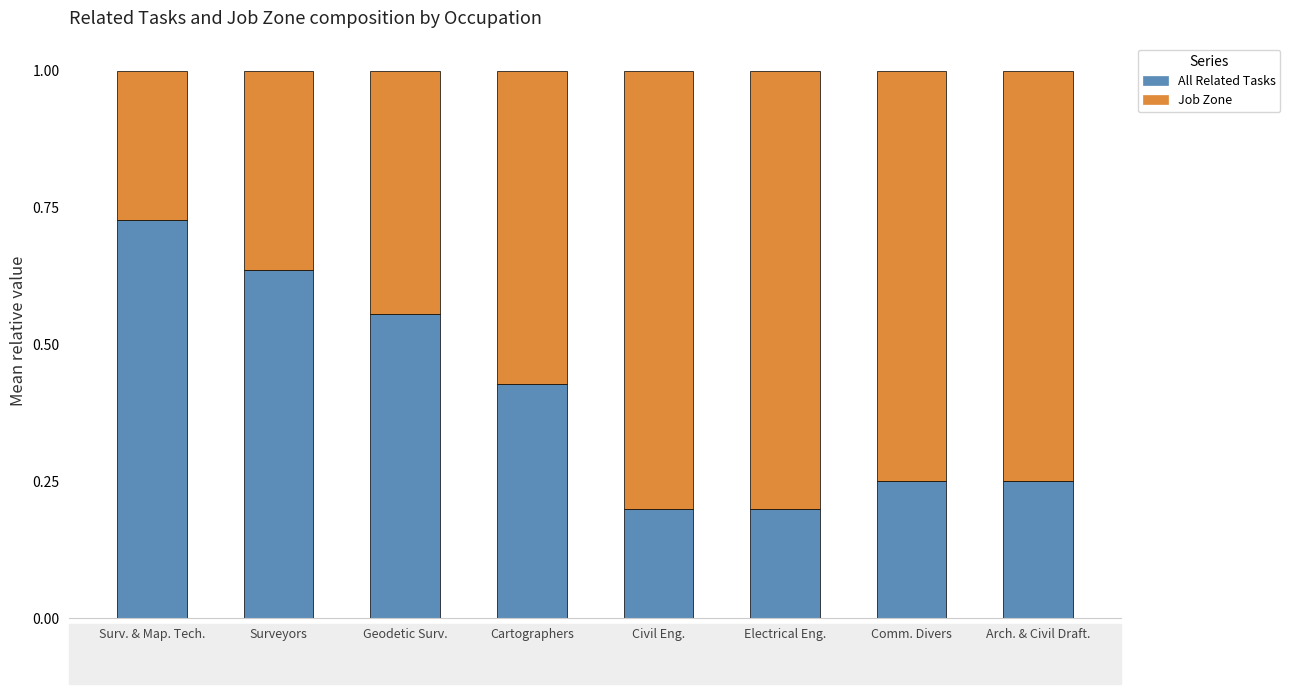

The All Related Tasks series shows 0.2 at Electrical Eng.. True or false?

True